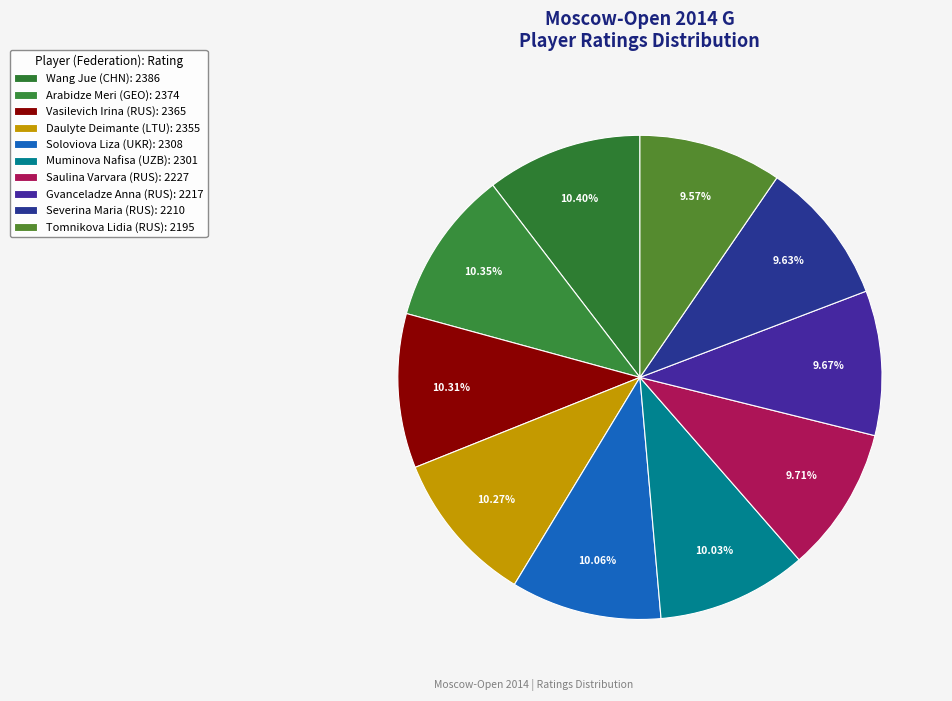

Rank the categories by value from highest to lowest.

Wang Jue, Arabidze Meri, Vasilevich Irina, Daulyte Deimante, Soloviova Liza, Muminova Nafisa, Saulina Varvara, Gvanceladze Anna, Severina Maria, Tomnikova Lidia